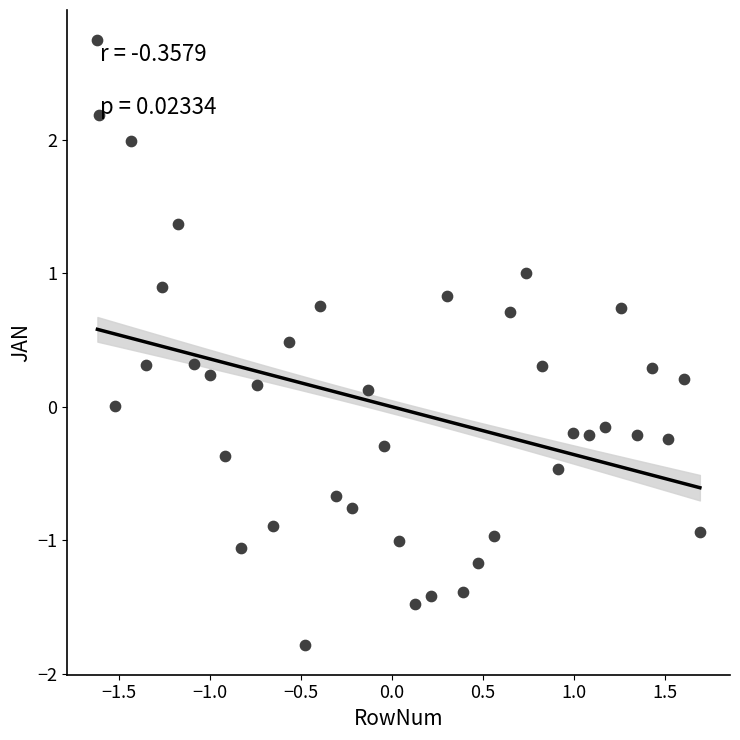

What is the range of X values (max minus min)?

3.3